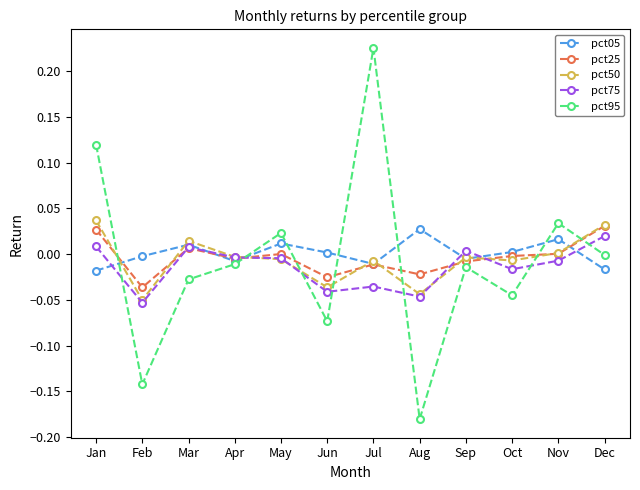

Is the value of pct50 at Sep greater than the value of pct75 at Jun?

Yes